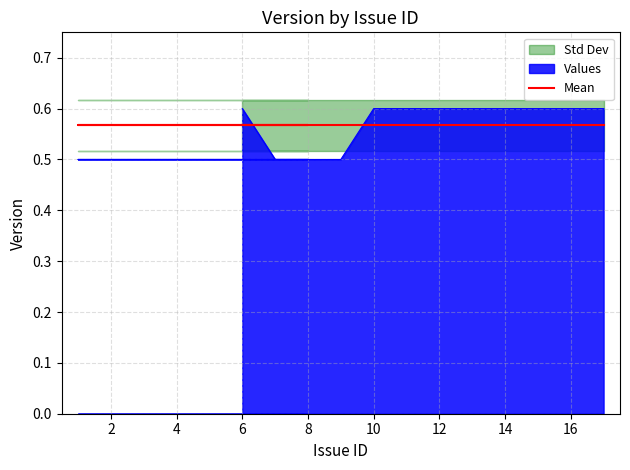

Rank the categories by value from lowest to highest.

7, 8, 1, 2, 5, 9, 6, 10, 11, 15, 16, 17